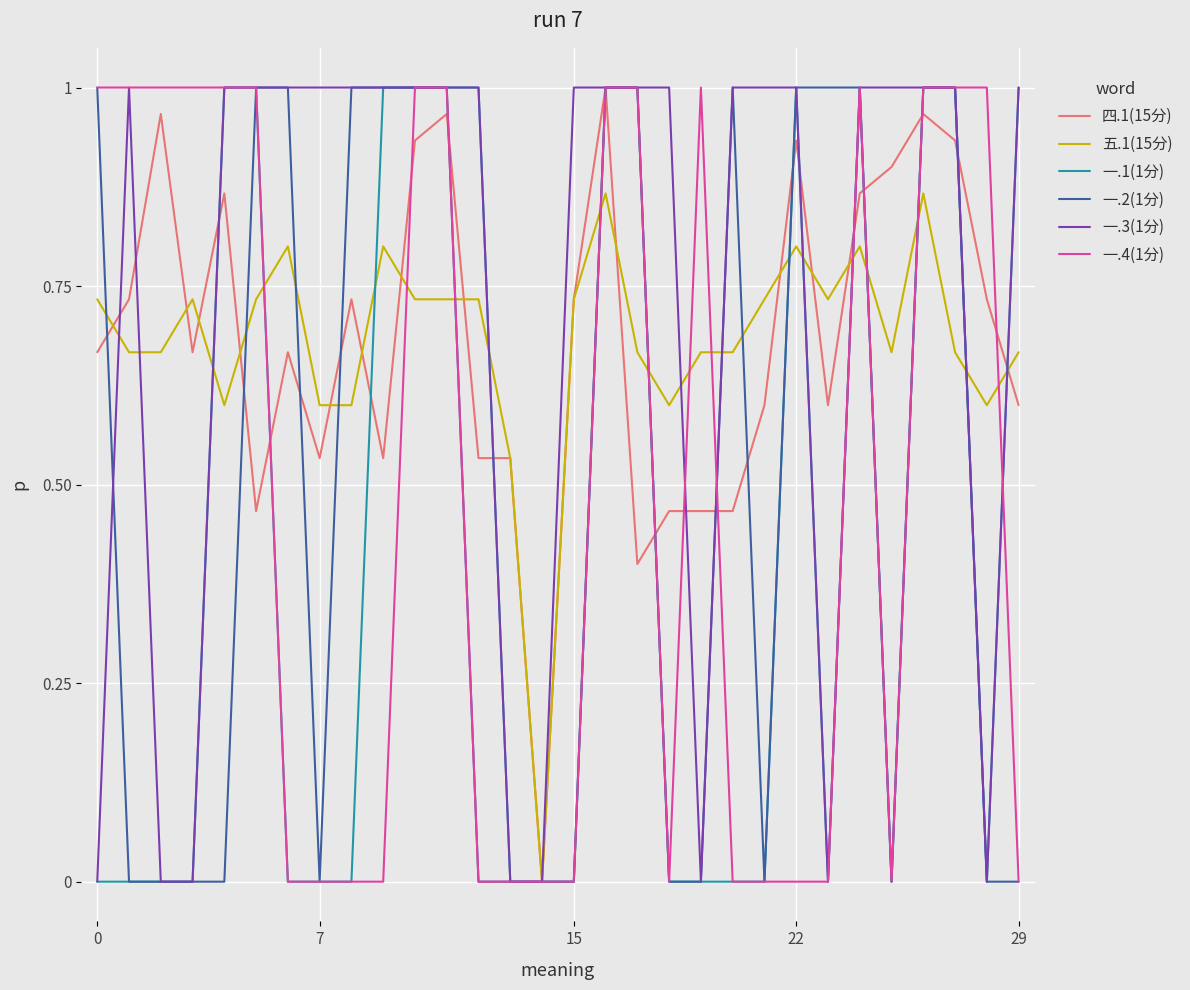

True or false: 一.1(1分) has more than 1 interior local peaks.

True